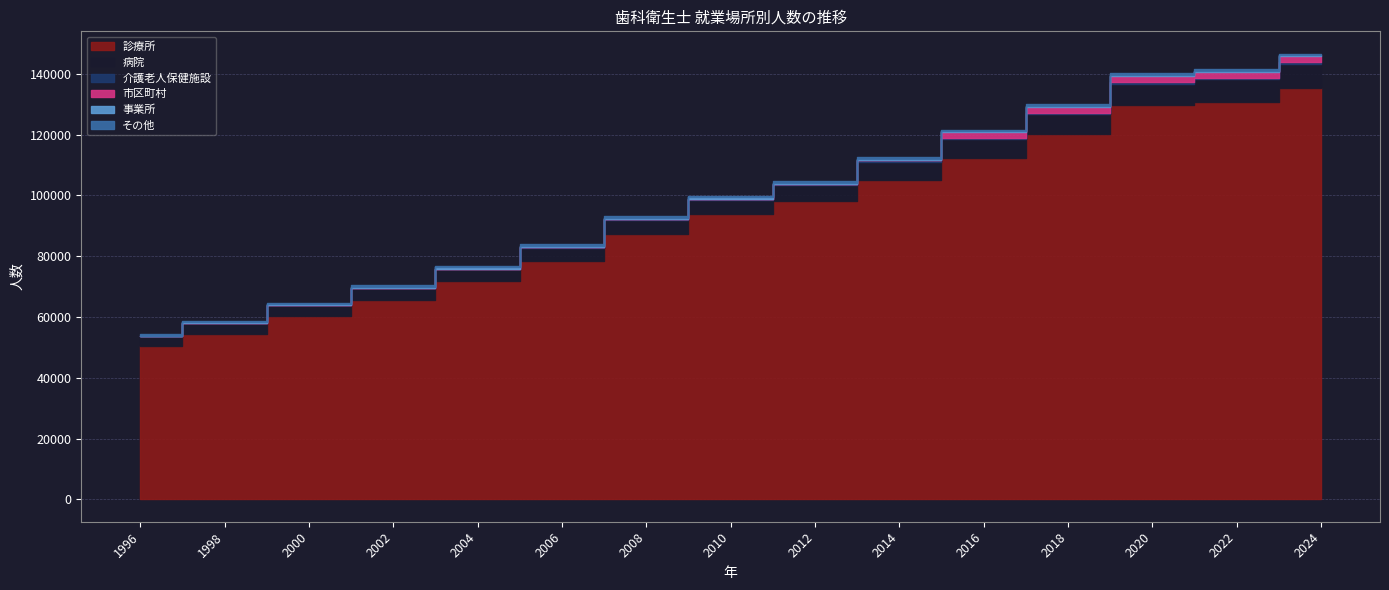

At how many categories does at least one series exceed 111424?

5